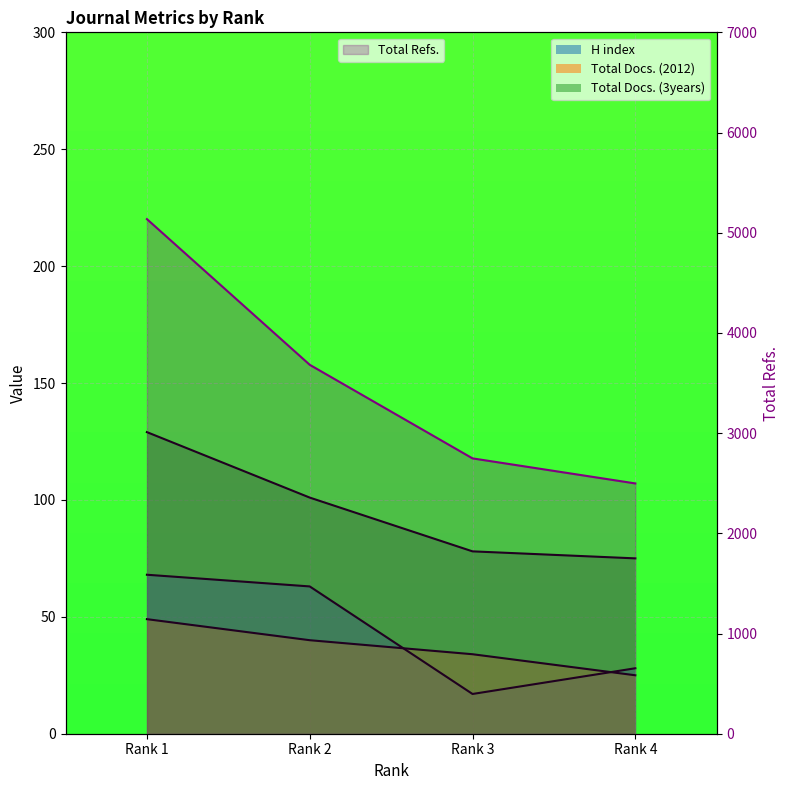

Between Rank 2 and Rank 3, which is larger?

Rank 2